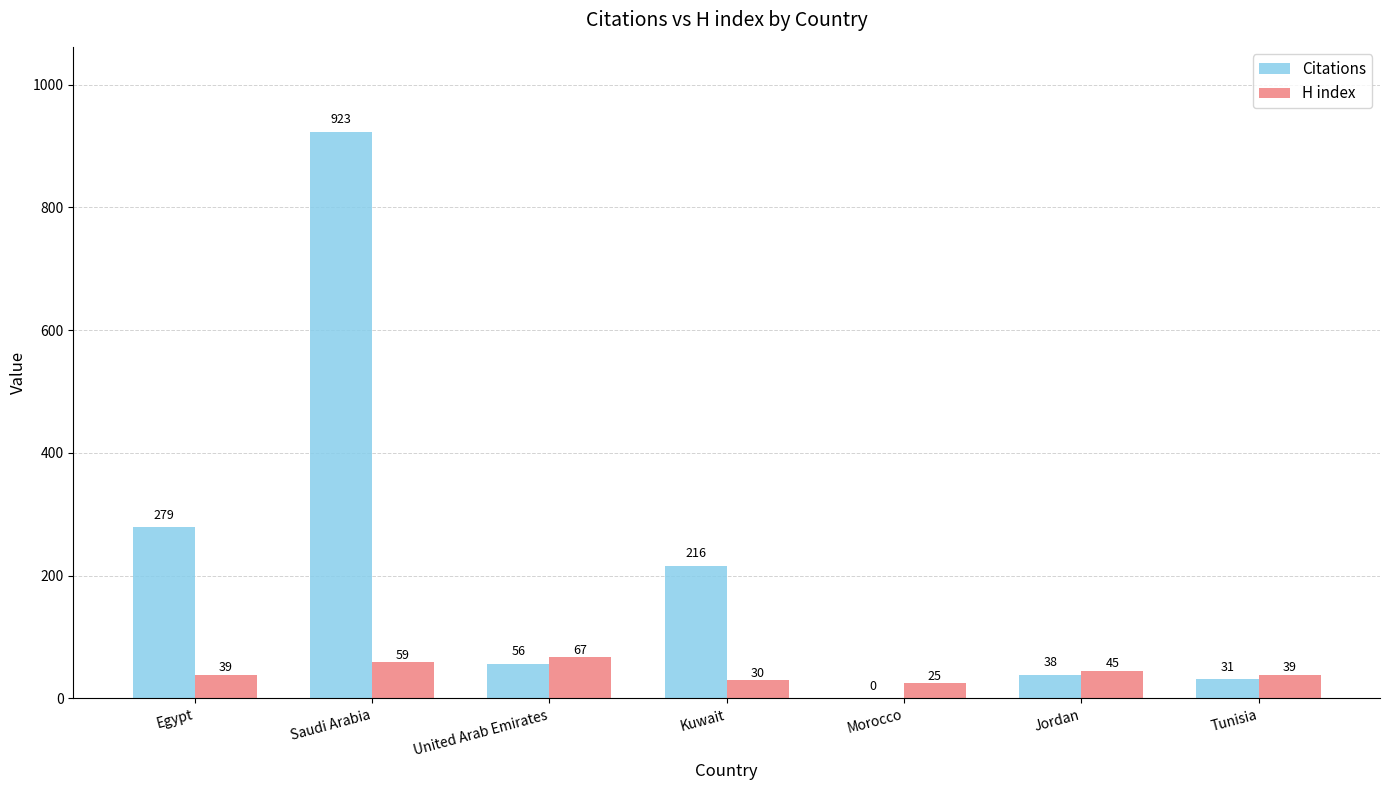

Count the number of data series in this chart.

2